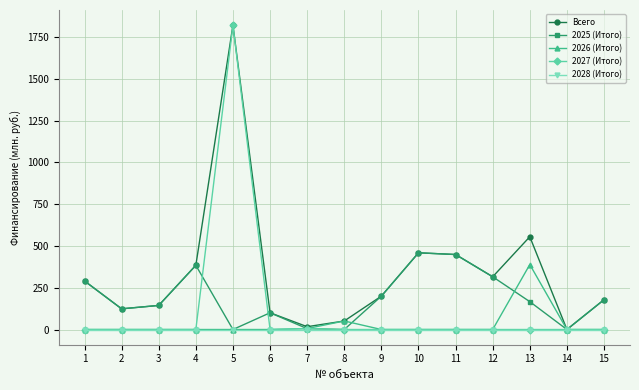

What is the value of the 2025 (Итого) point at the 12th from the left?

315.5